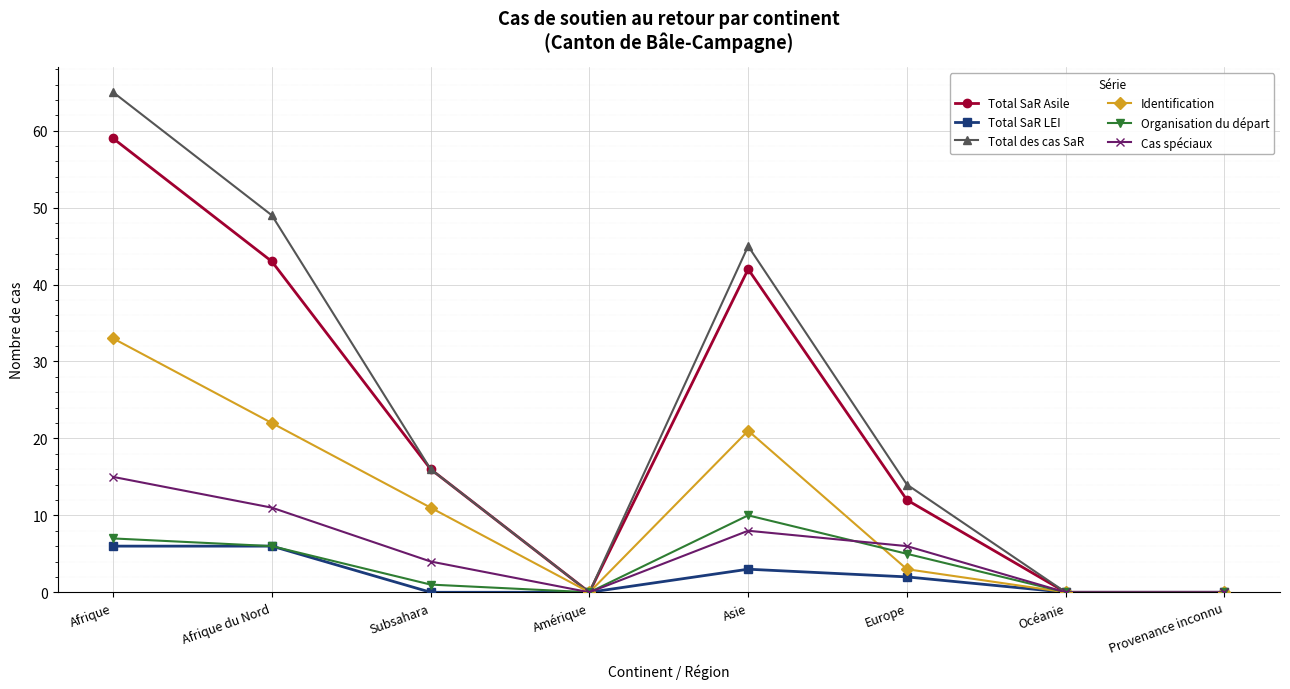

Is the value of Identification at Asie greater than the value of Organisation du départ at Subsahara?

Yes